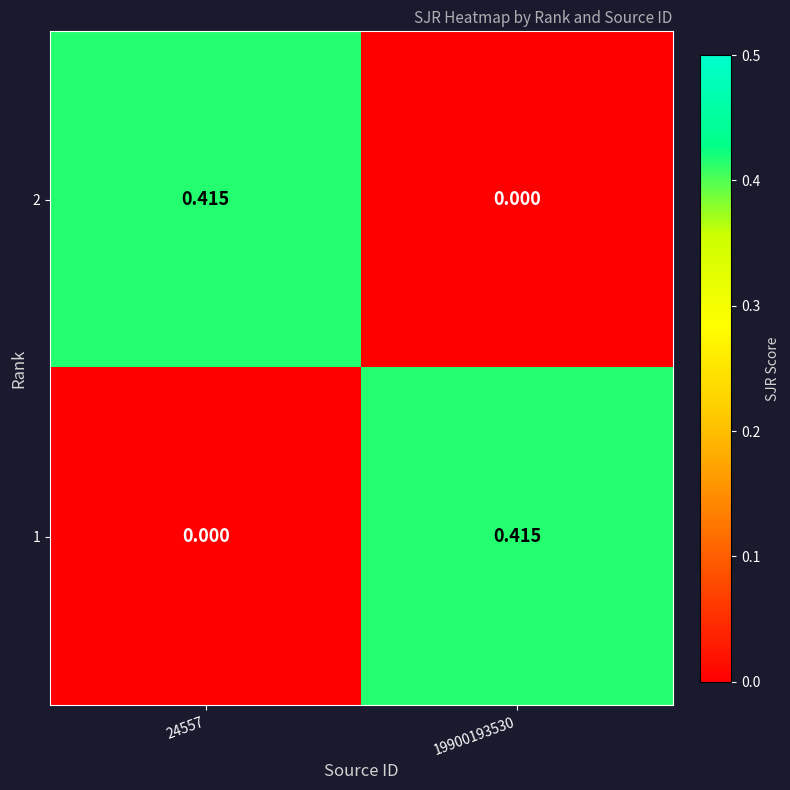

How many positive values does the 1 series have?

1